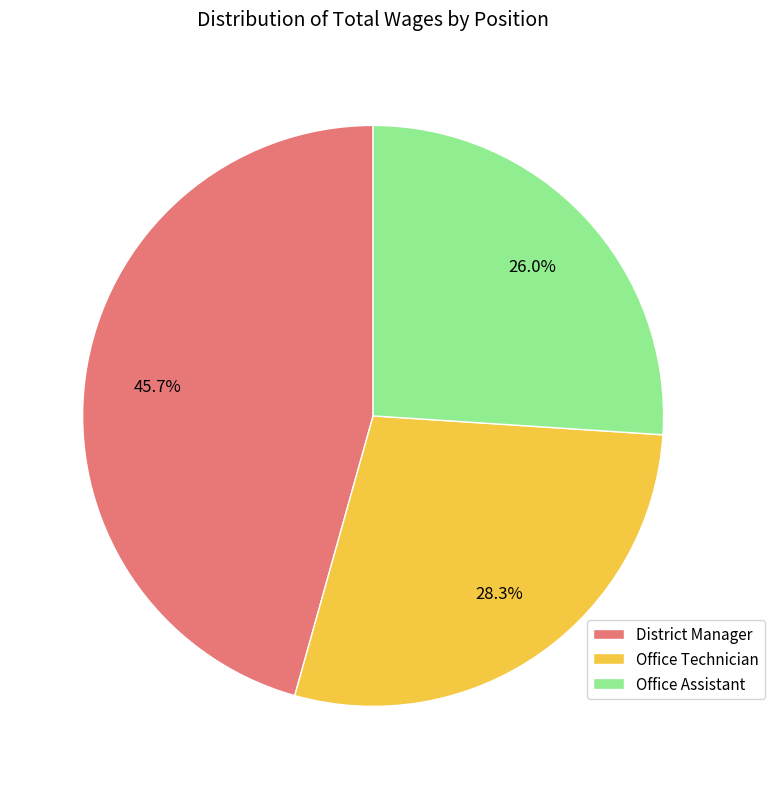

To the nearest percent, what is the difference between the Office Technician and District Manager slice percentages?

17%